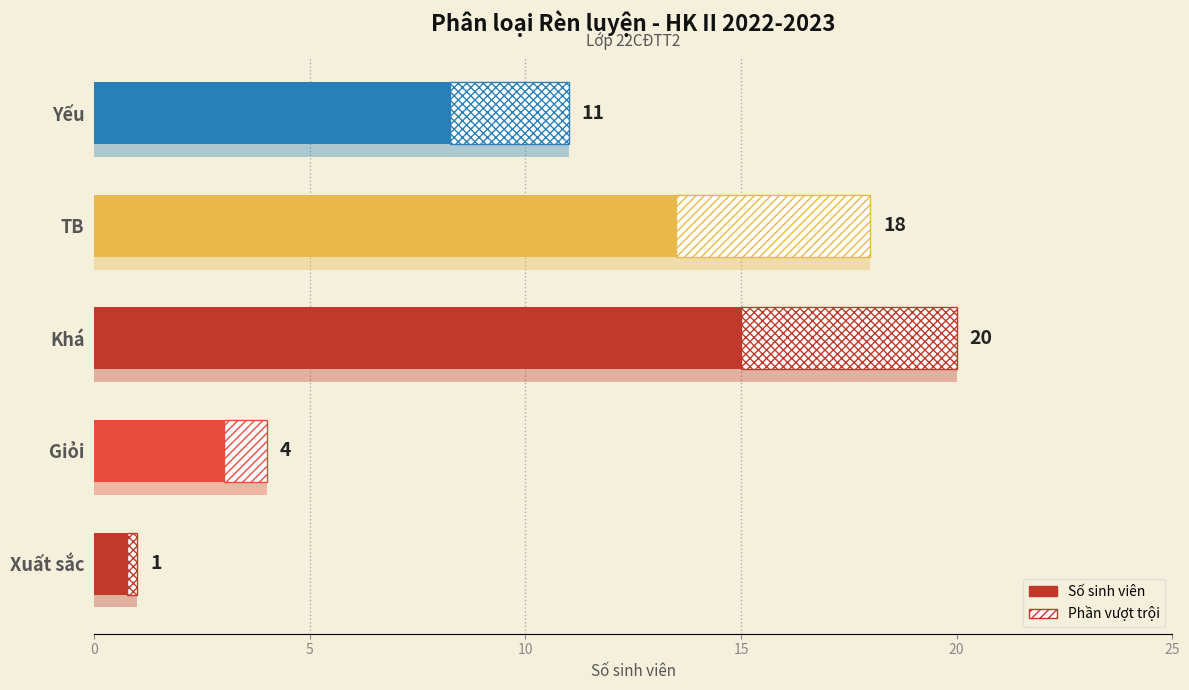

What is the difference between the values at Yếu and TB?

7